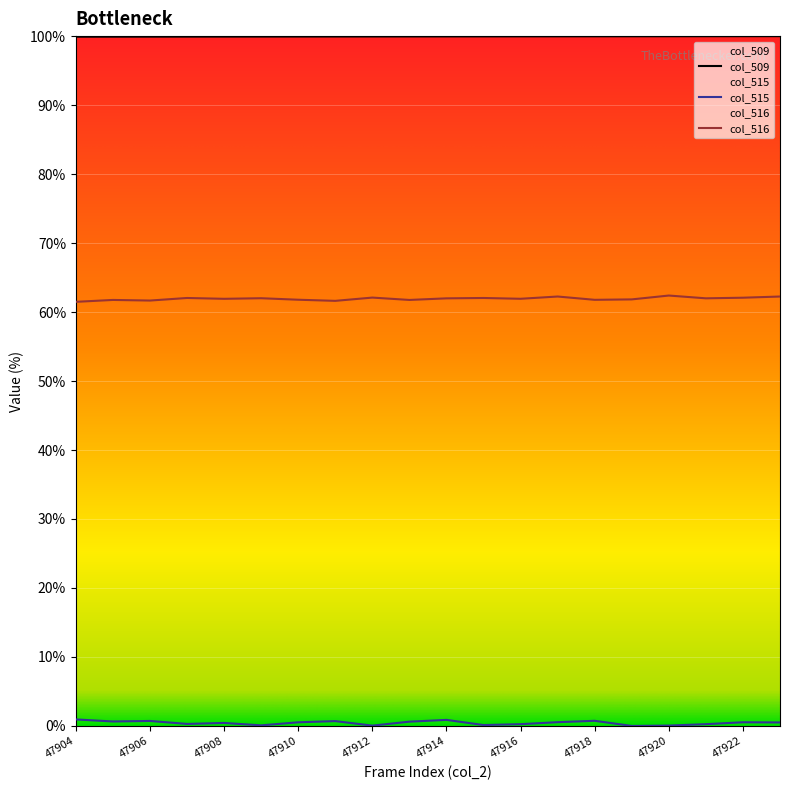

The col_515 series shows 0.7 at 47906. True or false?

True